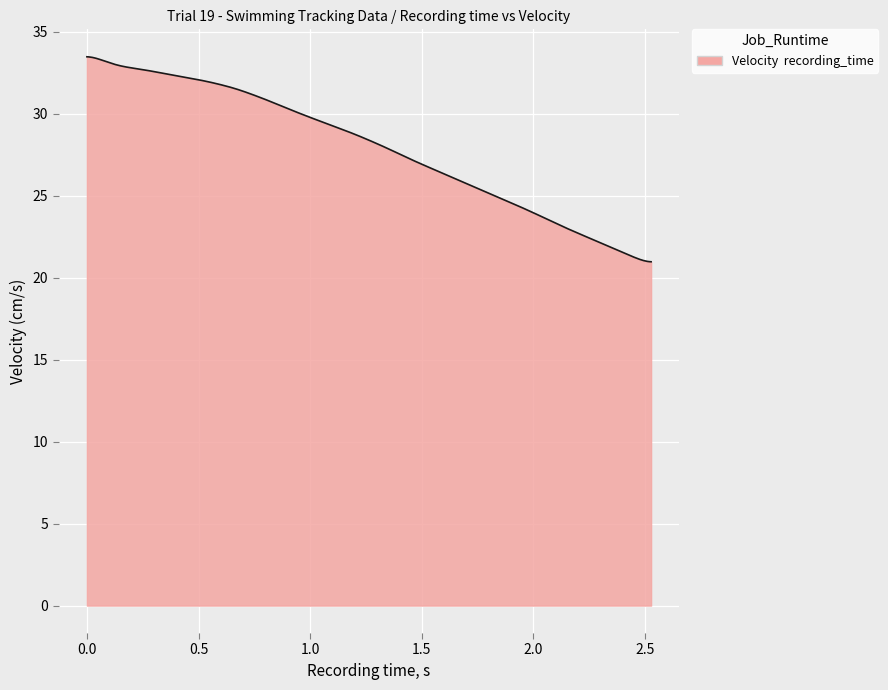

What is the greatest value displayed?

33.5